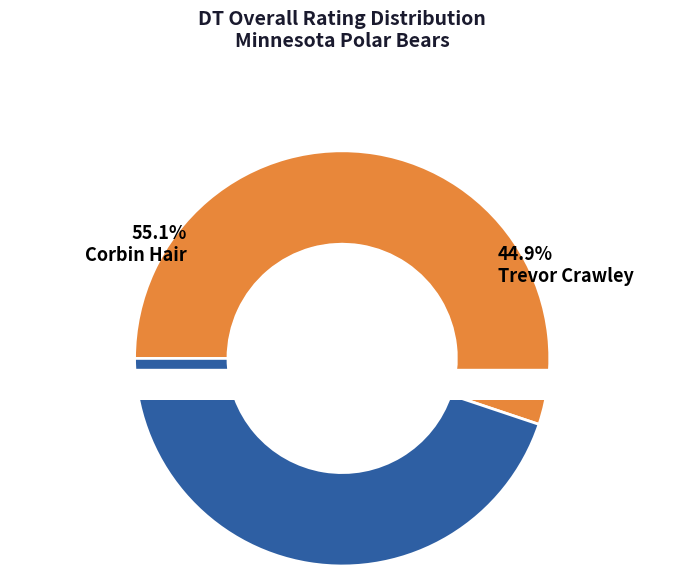

What percentage do Trevor Crawley and Corbin Hair together represent?

100.0%